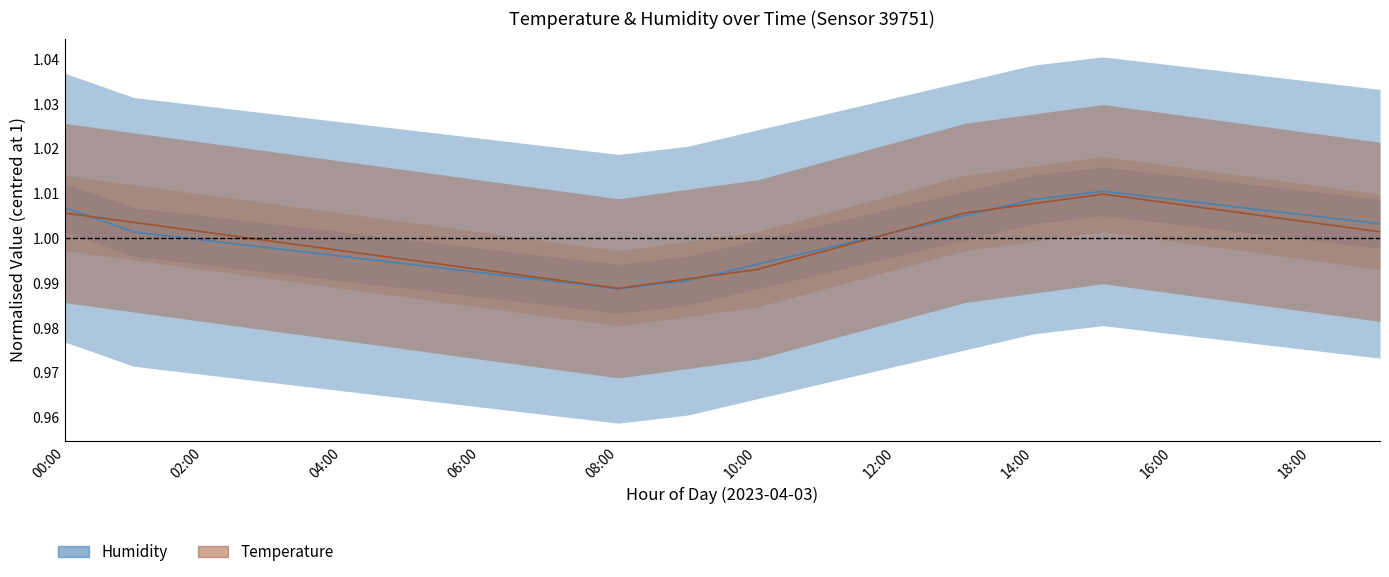

At which label does Temperature (centre) first exceed 1?

00:00